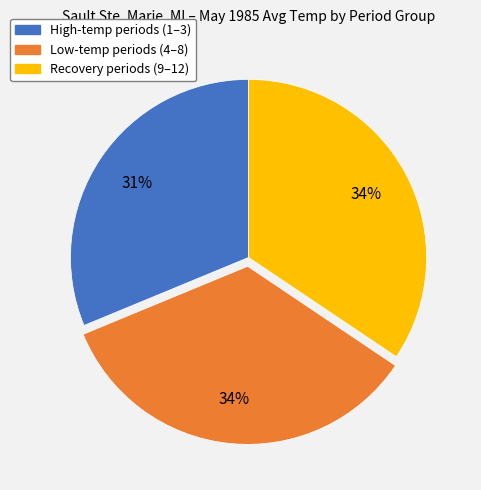

To the nearest percent, what is the difference between the largest and smallest slice percentages?

3%